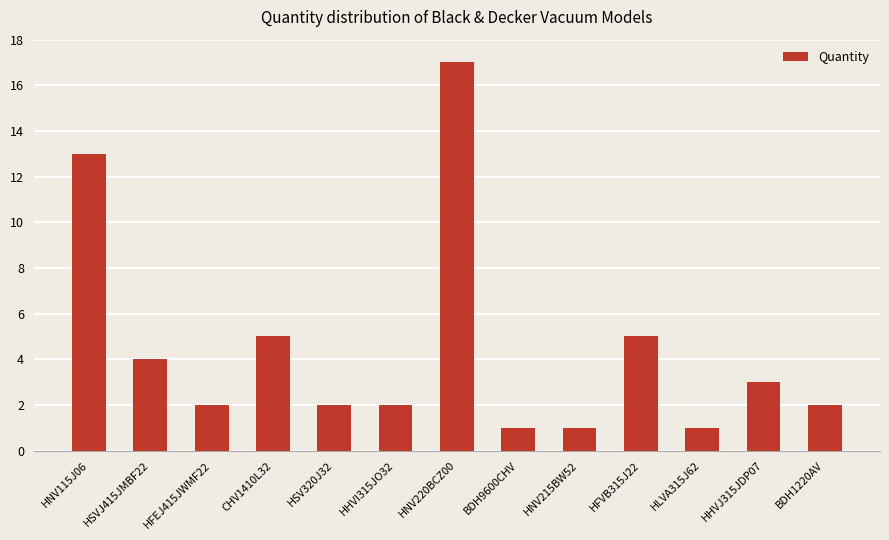

Between HFVB315J22 and HNV220BCZ00, which is larger?

HNV220BCZ00